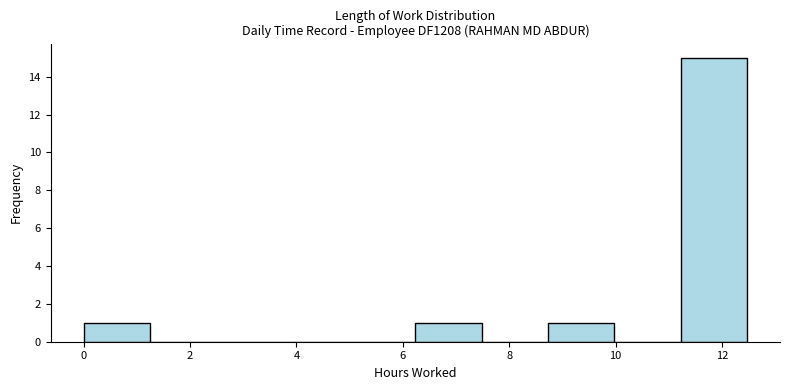

Reading left to right, transcribe this chart: for each bar, give the range it covers on the x-axis and its height. Neither the bar edges nor the heights are printed on the chart, so give them approximately, as read against the axes.

0.0 to 1.2: 1
1.2 to 2.4: 0
2.4 to 3.8: 0
3.8 to 5.0: 0
5.0 to 6.2: 0
6.2 to 7.4: 1
7.4 to 8.8: 0
8.8 to 10.0: 1
10.0 to 11.2: 0
11.2 to 12.4: 15